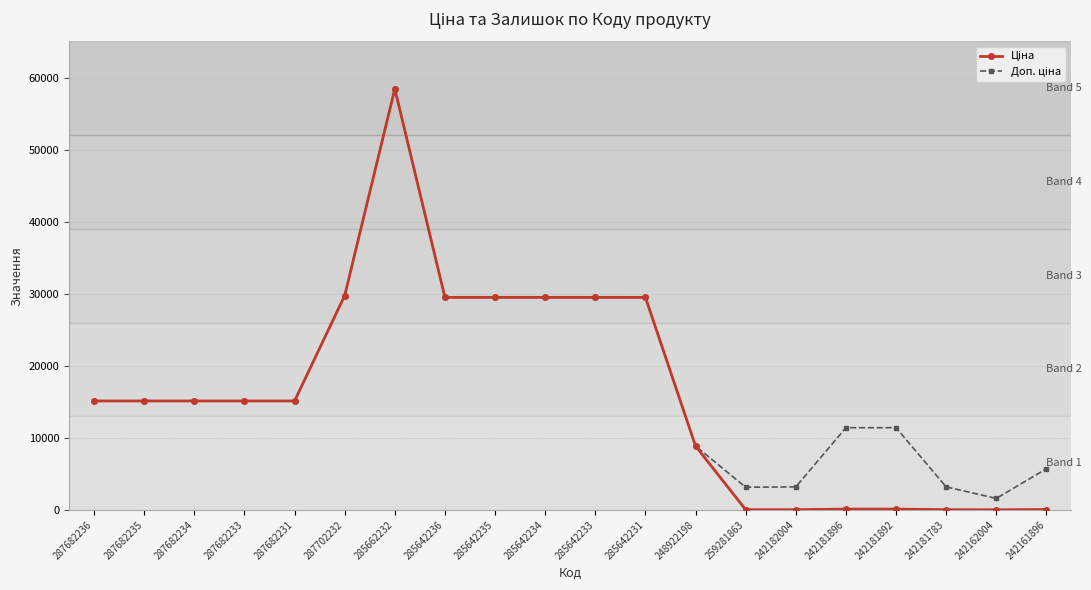

What is the total value across all series at 287682231?

30240.0